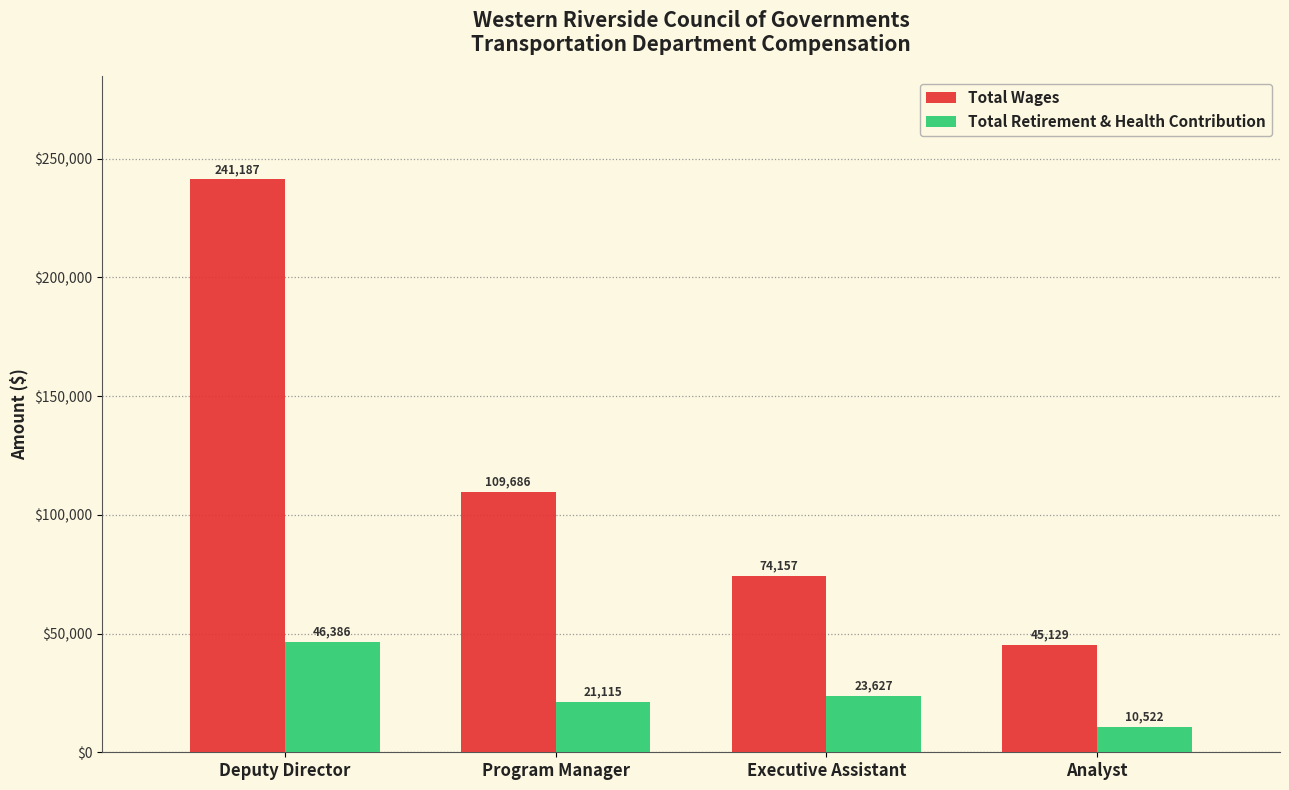

The value of Total Wages at Program Manager is 55460. True or false?

False